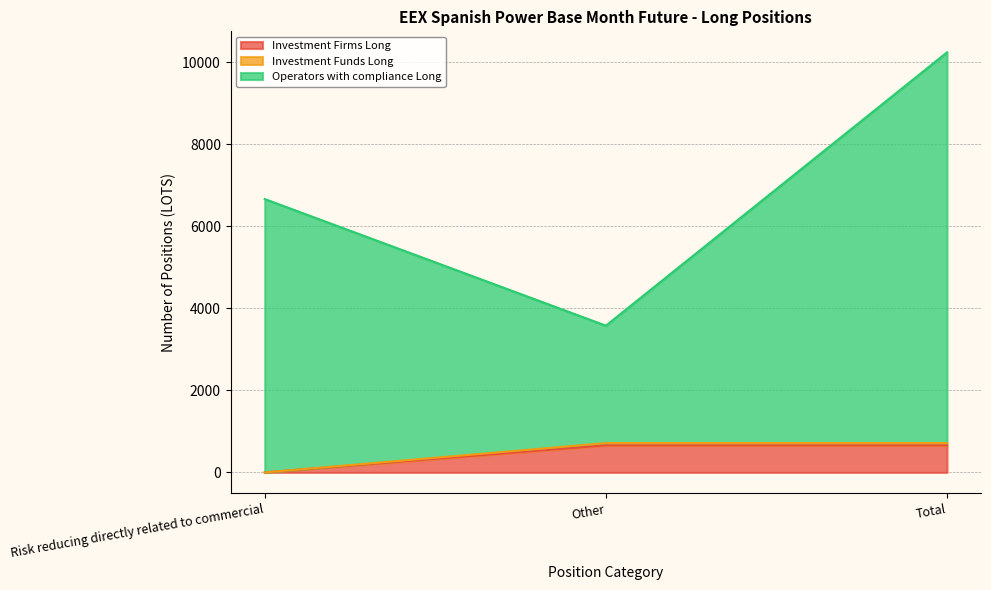

Reading left to right, extract all data points from this chart.

Investment Firms Long: 0	660	660
Investment Funds Long: 0	715	715
Operators with compliance Long: 6667	3579	10246